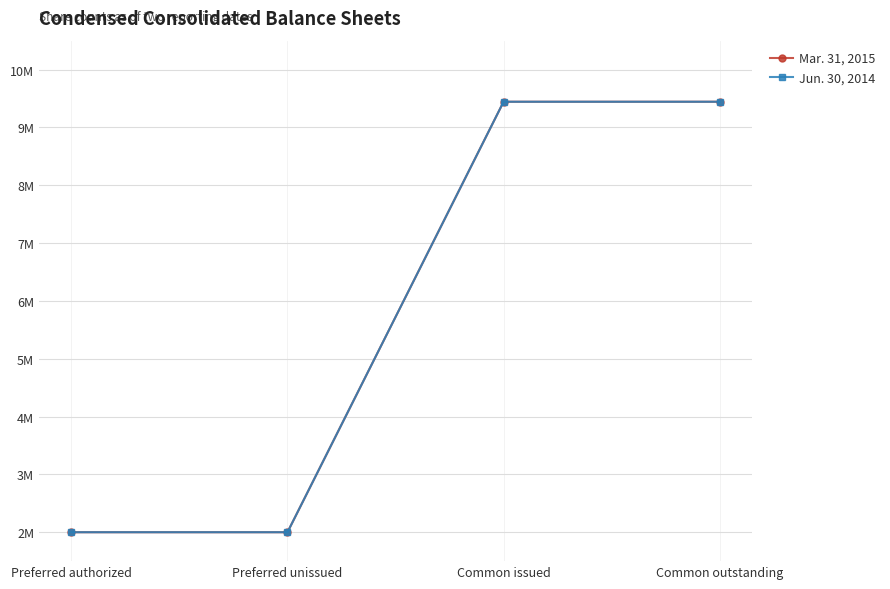

The Jun. 30, 2014 series shows 2000000 at Preferred unissued. True or false?

True